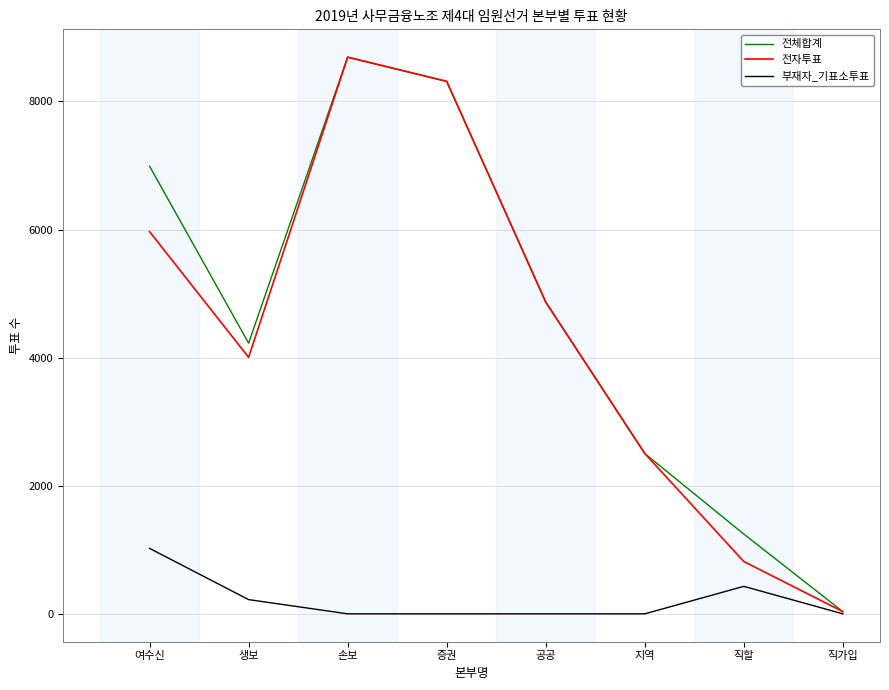

At 여수신, list the series in order from largest to smallest.

전체합계, 전자투표, 부재자_기표소투표